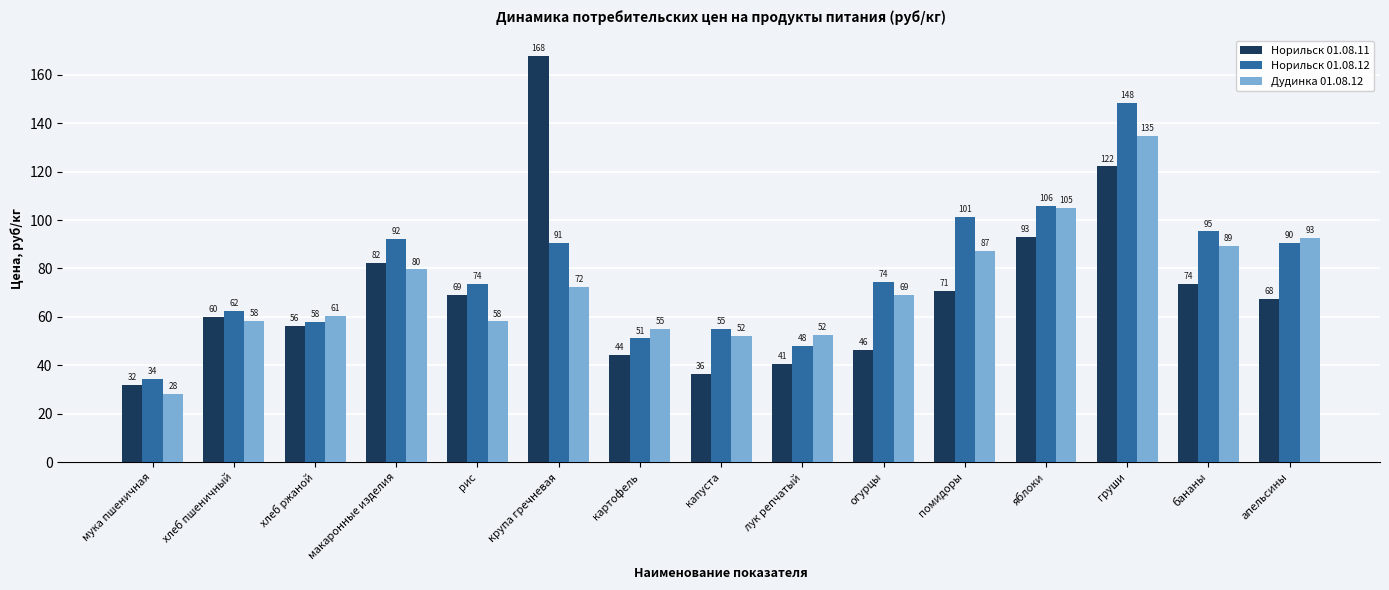

What is the value of the Норильск 01.08.12 bar at the 7th from the left?

51.1